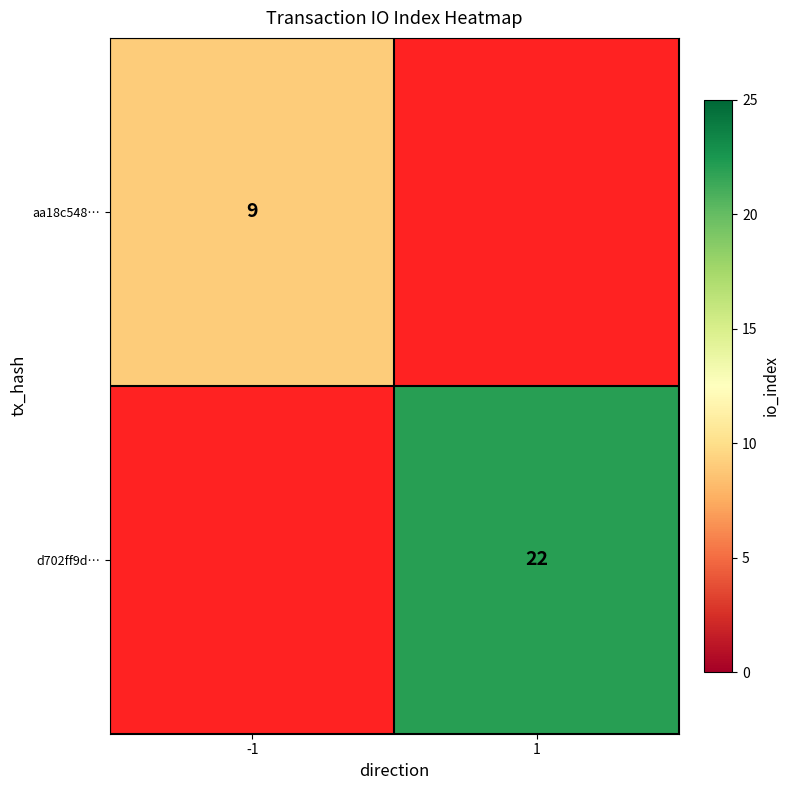

What is the minimum value for aa18c548…?

9.0